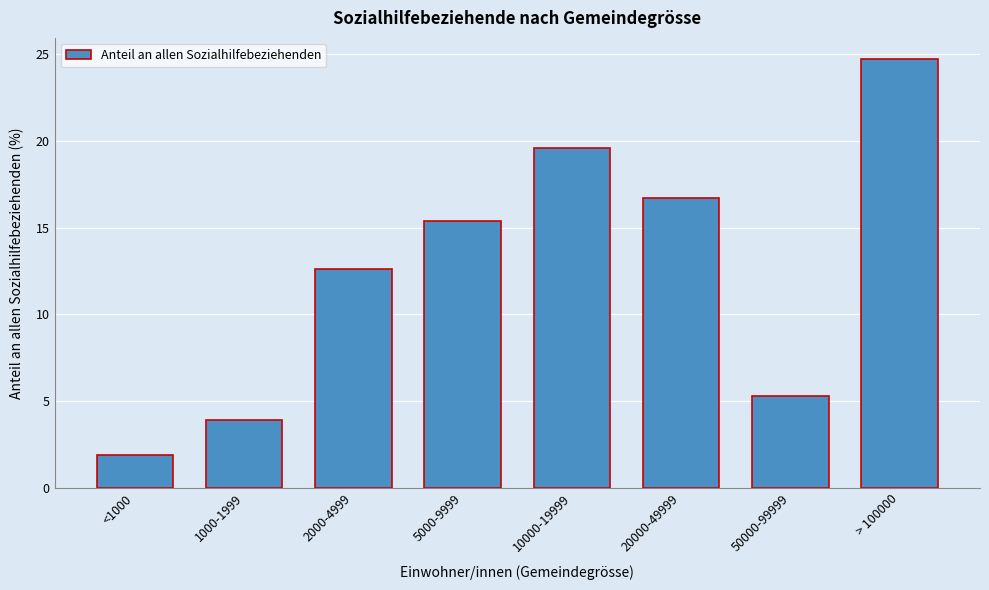

Reading right to left, transcribe all the data shown in this chart.

> 100000=24.7	50000-99999=5.3	20000-49999=16.7	10000-19999=19.6	5000-9999=15.4	2000-4999=12.6	1000-1999=3.9	<1000=1.9